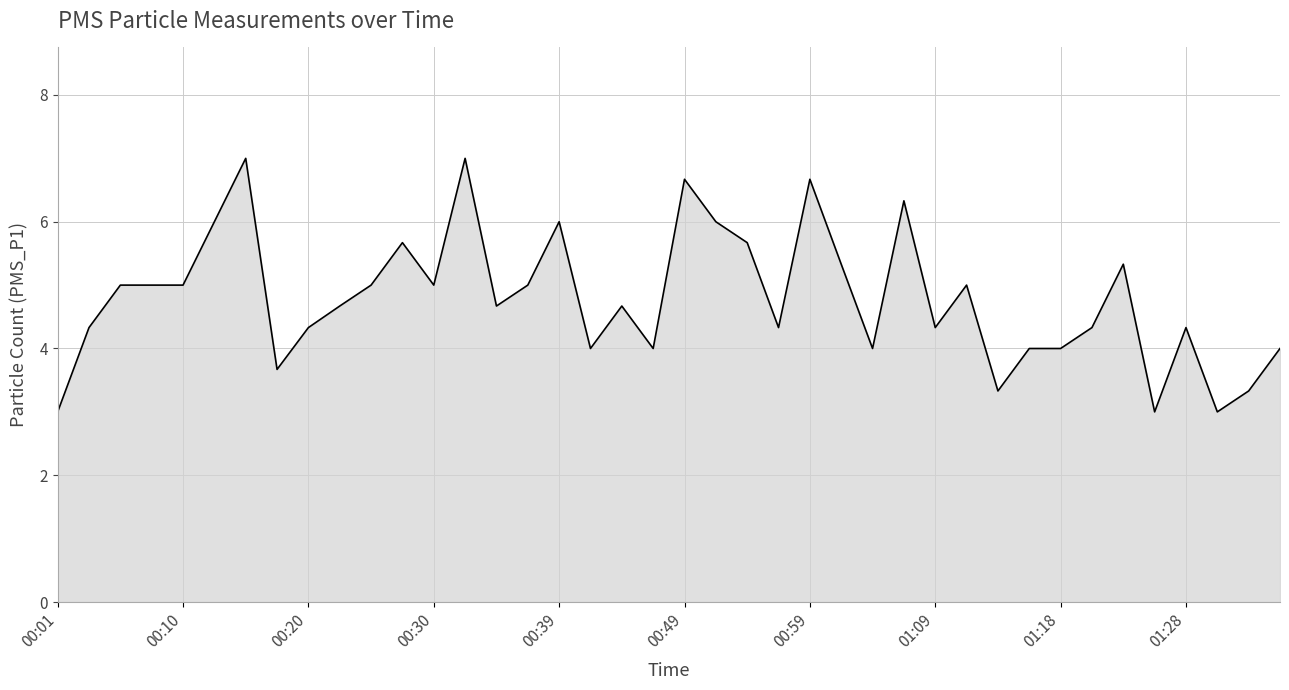

What is the difference between the maximum and minimum values?

4.0